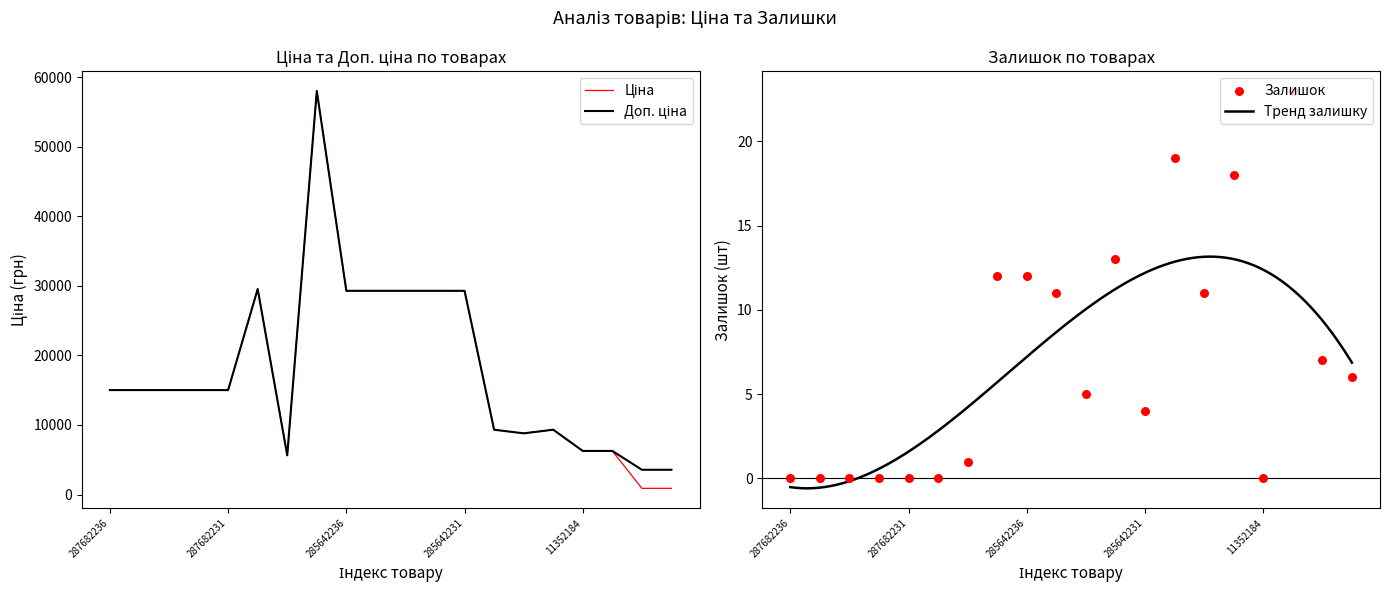

At which category is the sum across all series the highest?

7